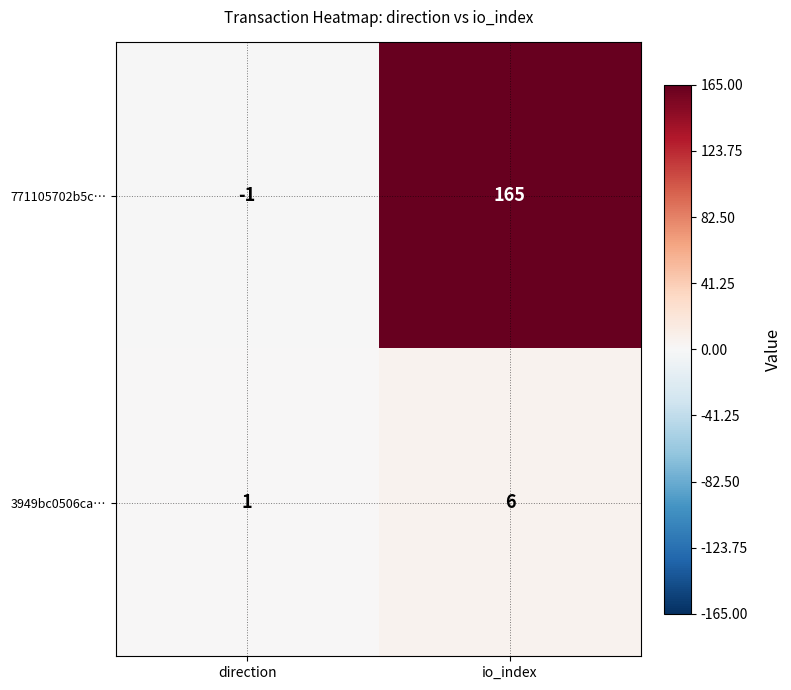

How many data points does each series have?

2